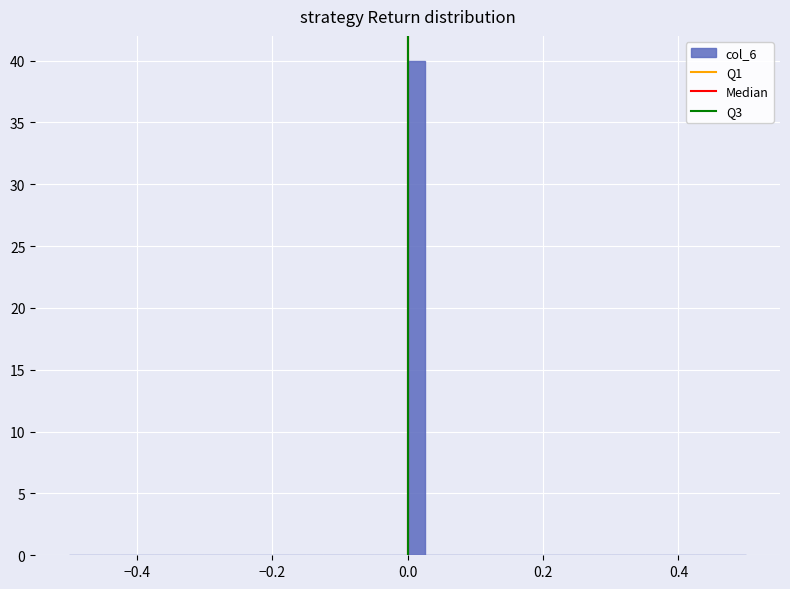

Read against the x-axis, roughly where is the centre of the tallest bar?

0.02